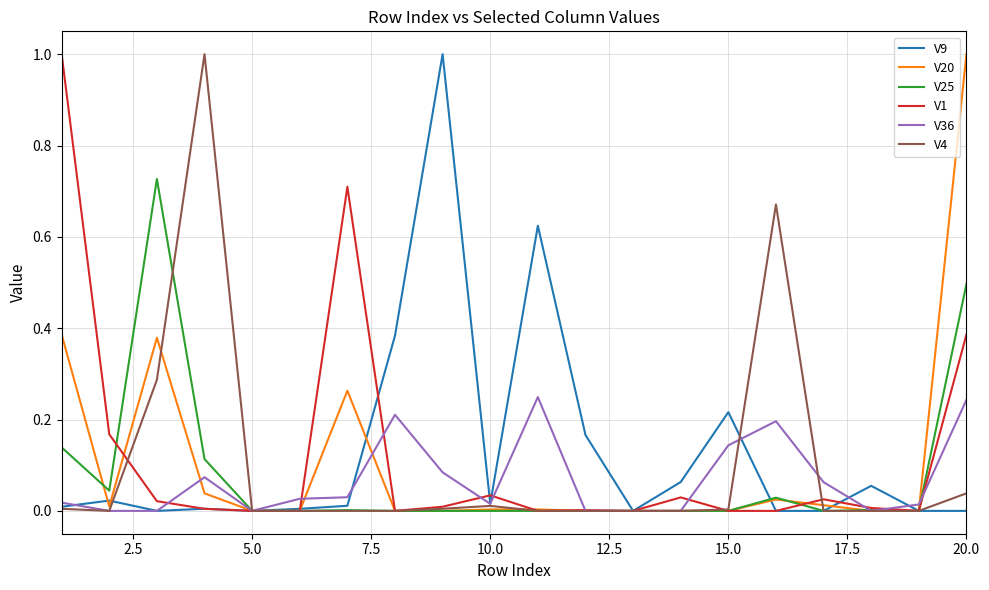

What is the highest value of the V9 series?

1.0